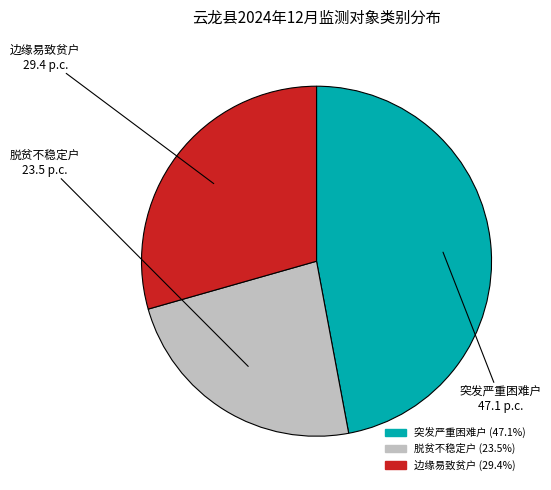

What is the largest slice in the pie chart?

突发严重困难户